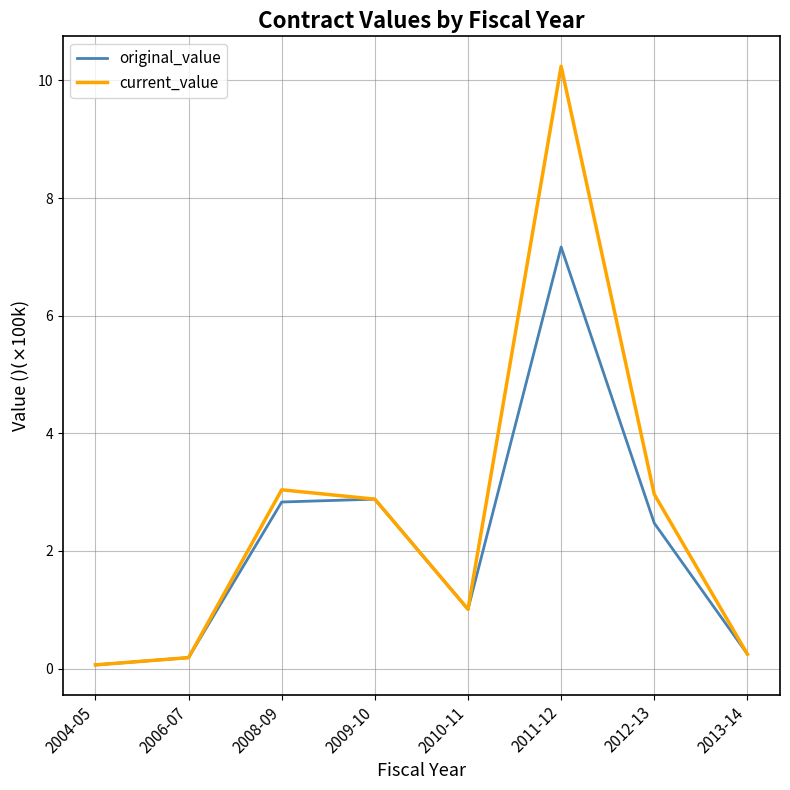

At how many categories does at least one series exceed 5?

1